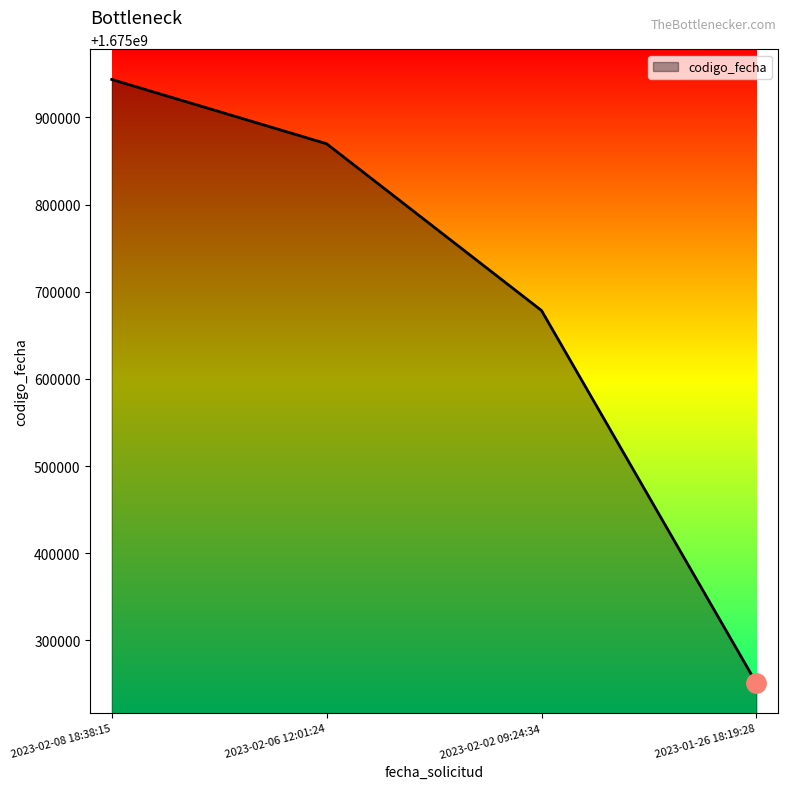

List the labels in order of value, smallest first.

2023-01-26 18:19:28, 2023-02-02 09:24:34, 2023-02-06 12:01:24, 2023-02-08 18:38:15